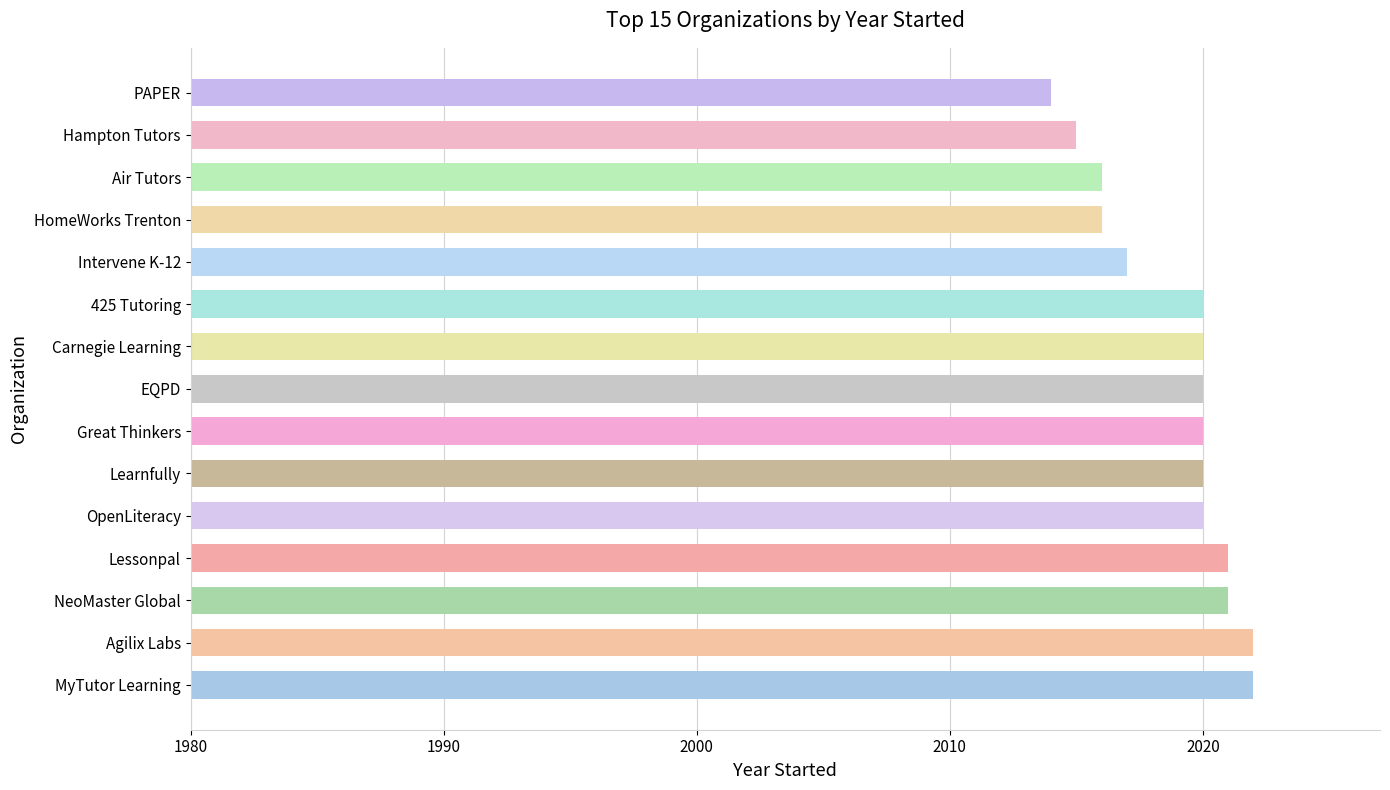

Where is the data nearest to the value 2018?

Intervene K-12